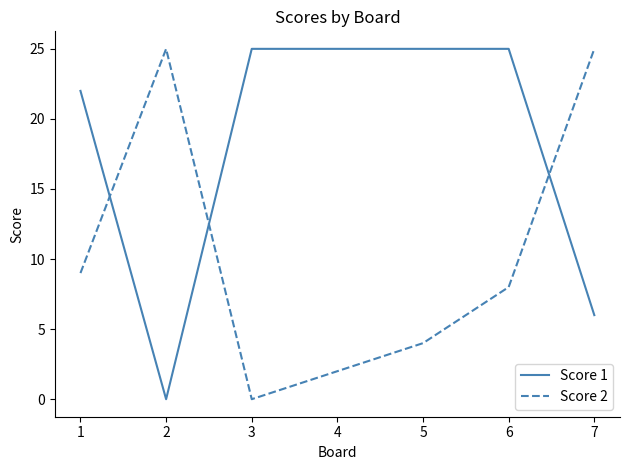

List the series in order of their overall mean, lowest first.

Score 2, Score 1